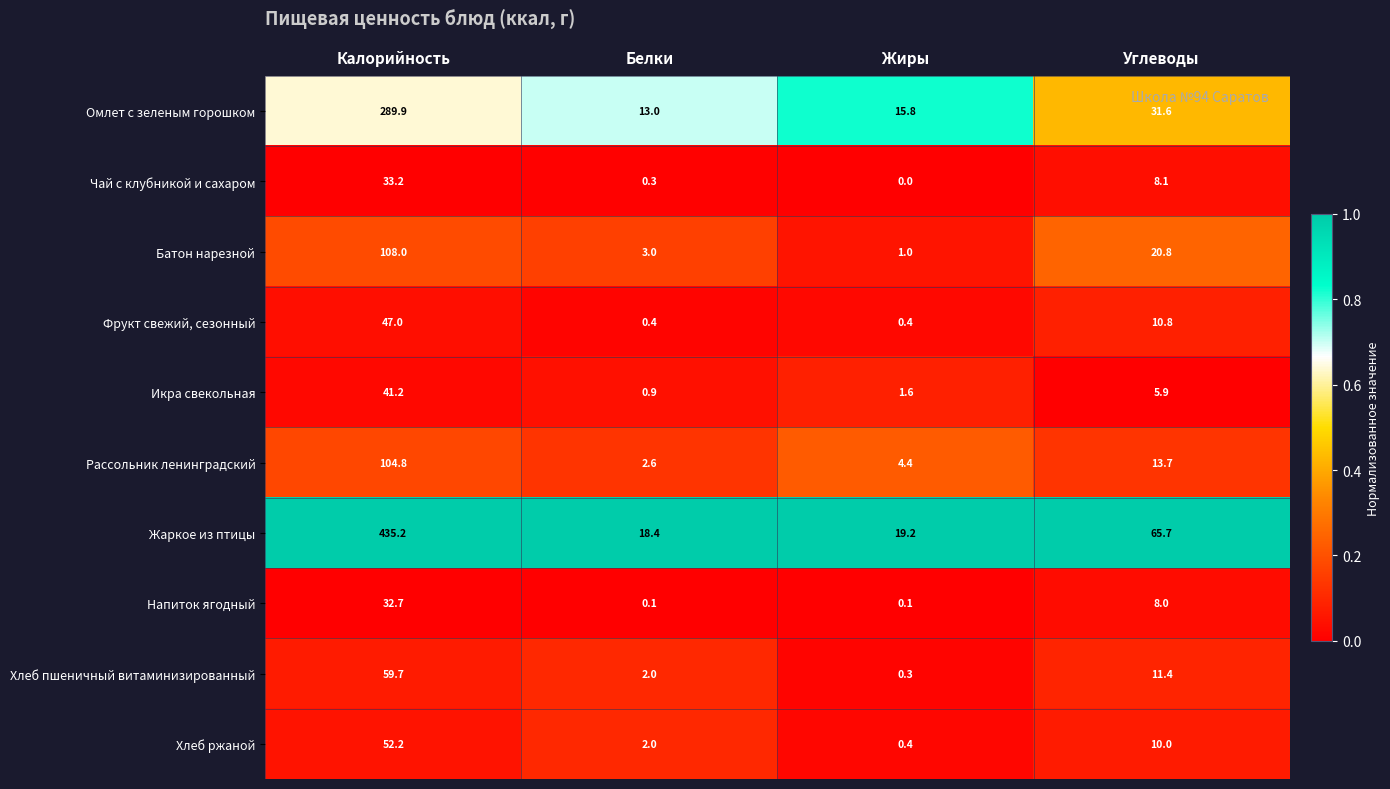

What is the difference between the maximum and minimum values in the Хлеб пшеничный витаминизированный series?

59.4